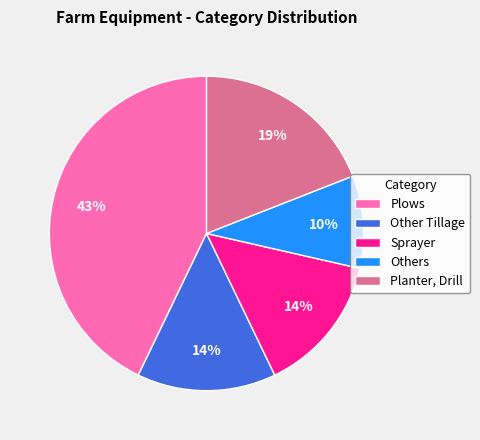

To the nearest percent, what is the difference between the largest and smallest slice percentages?

33%